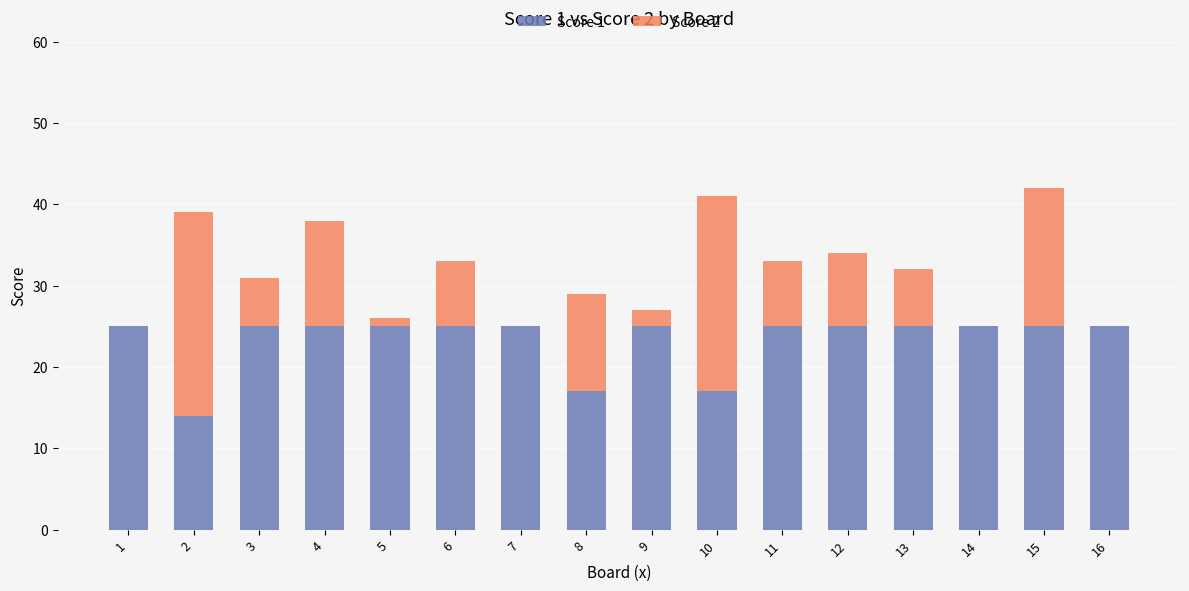

What is the total value across all series at 11?

33